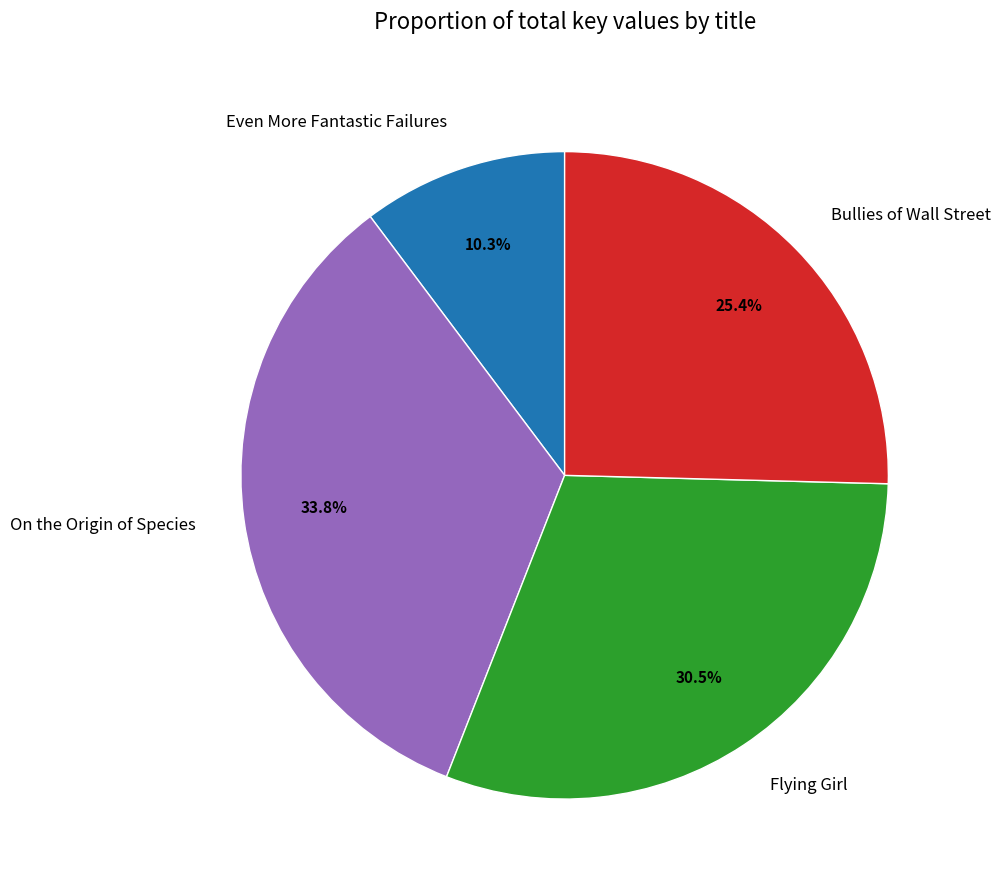

What portion of the pie excludes Bullies of Wall Street?

74.6%